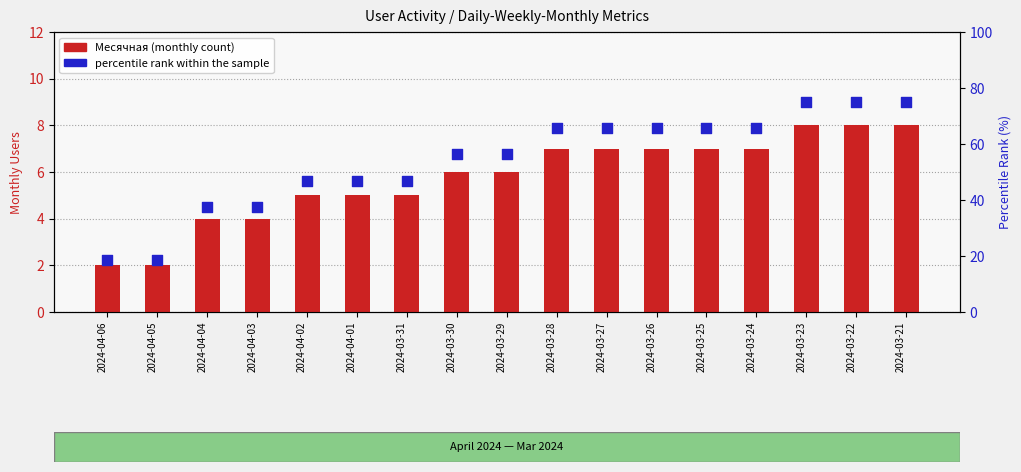

What are all the series names shown in the legend?

Месячная (Monthly), percentile rank within the sample